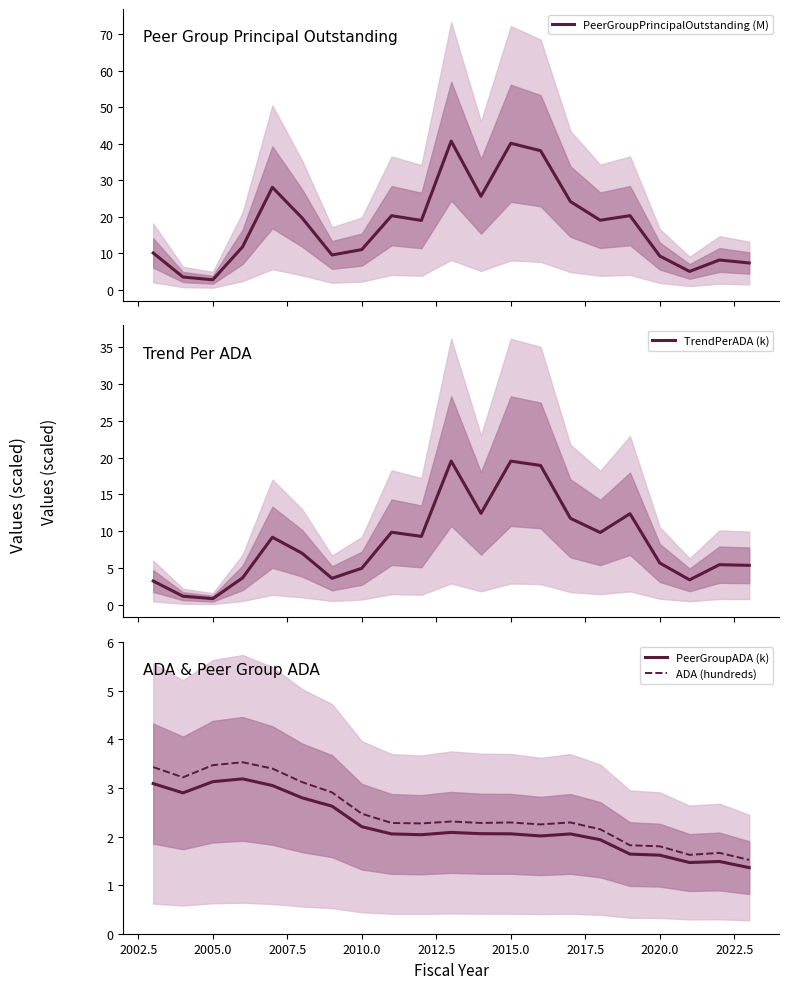

What is the difference between the second highest and minimum values in the ADA (hundreds) series?

2.0